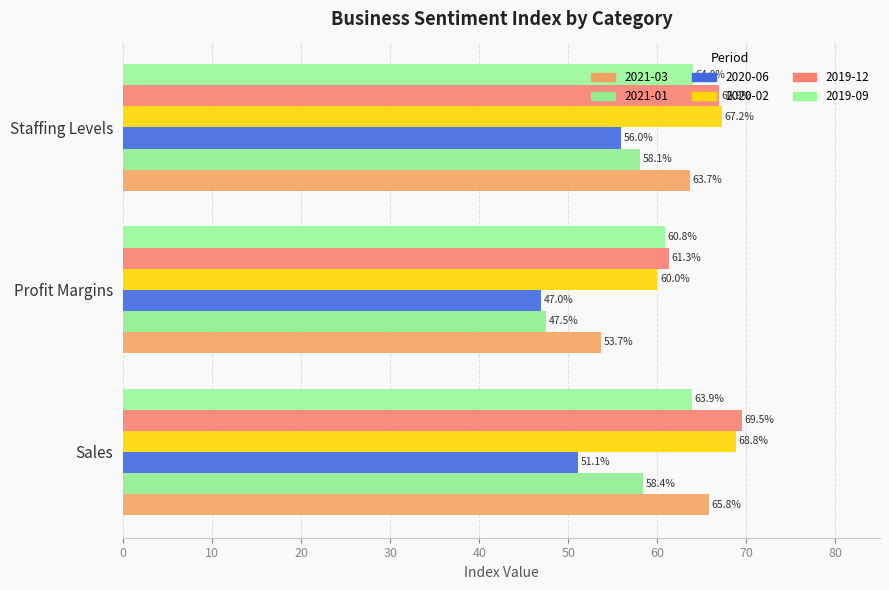

Which series changed the most between Profit Margins and Staffing Levels?

2021-01